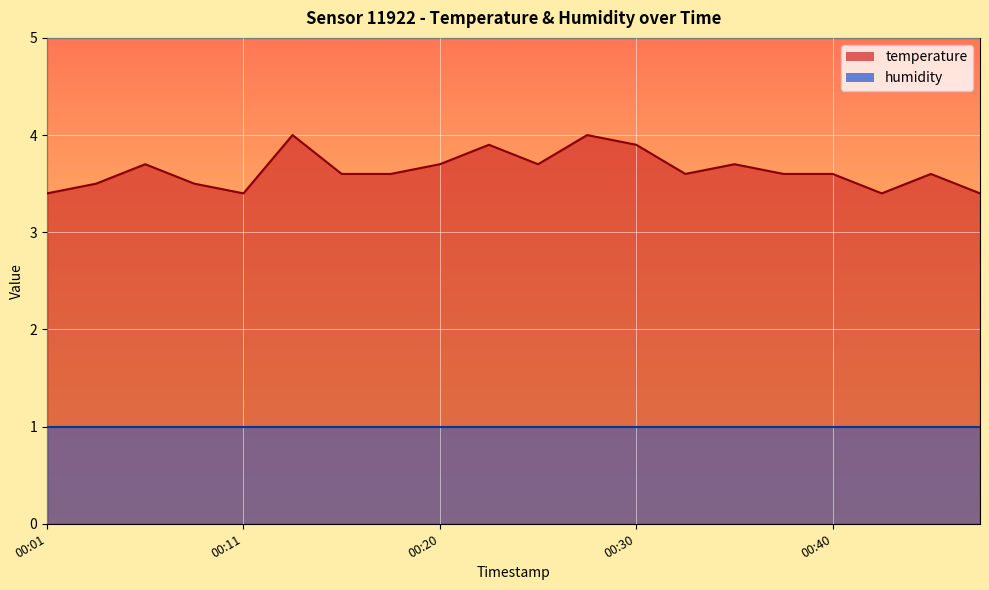

The value at 00:13 is 1.2. True or false?

False